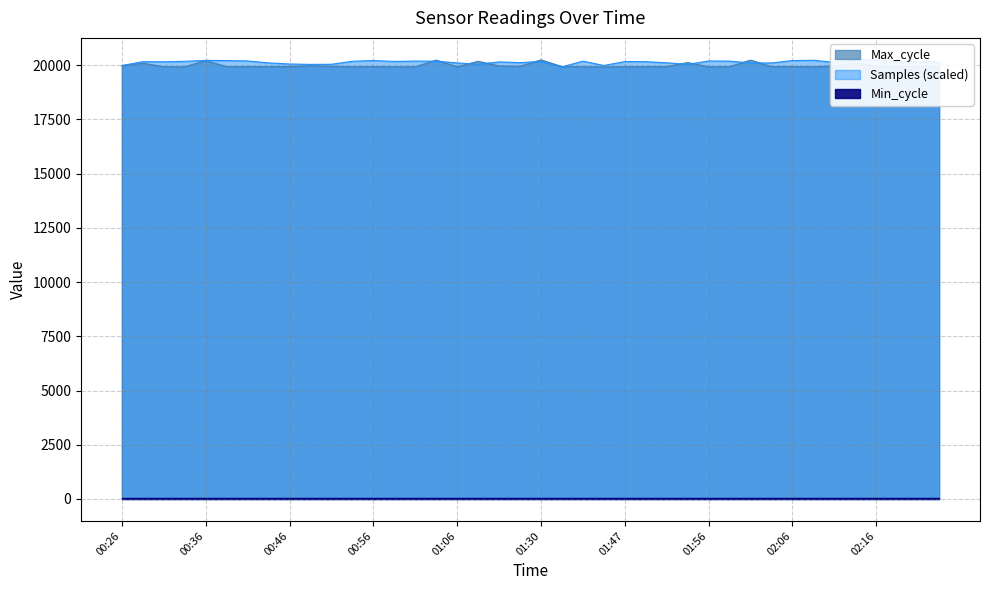

Is it true that Samples equals 4328.9 at 02:29?

False